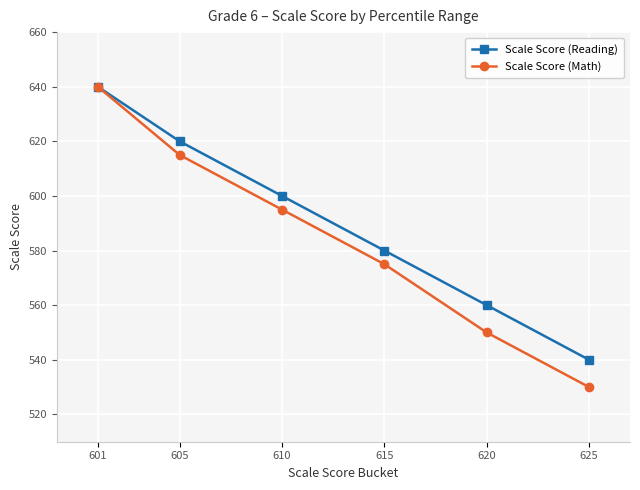

At which category does the chart reach its peak across all series?

601